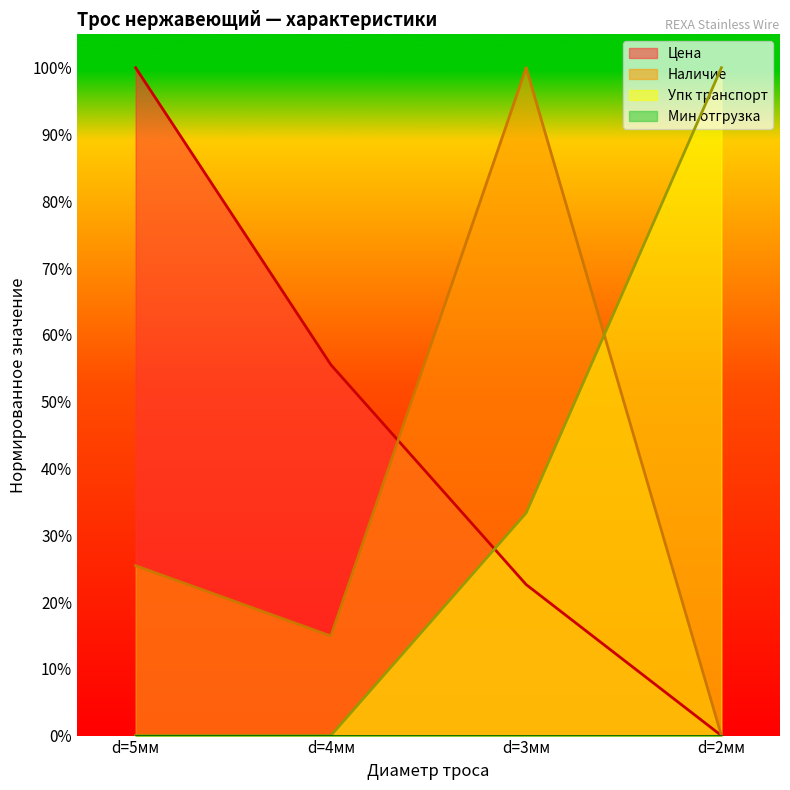

How many lines are shown in the chart?

3